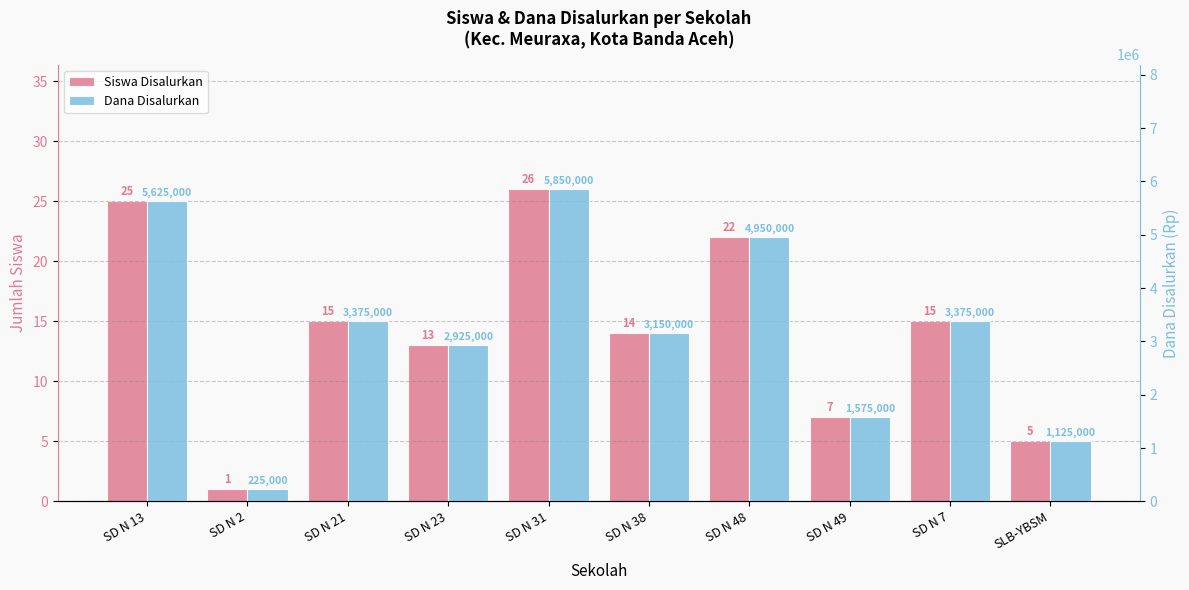

The value of Dana Disalurkan at SD N 7 is 3375000. True or false?

True